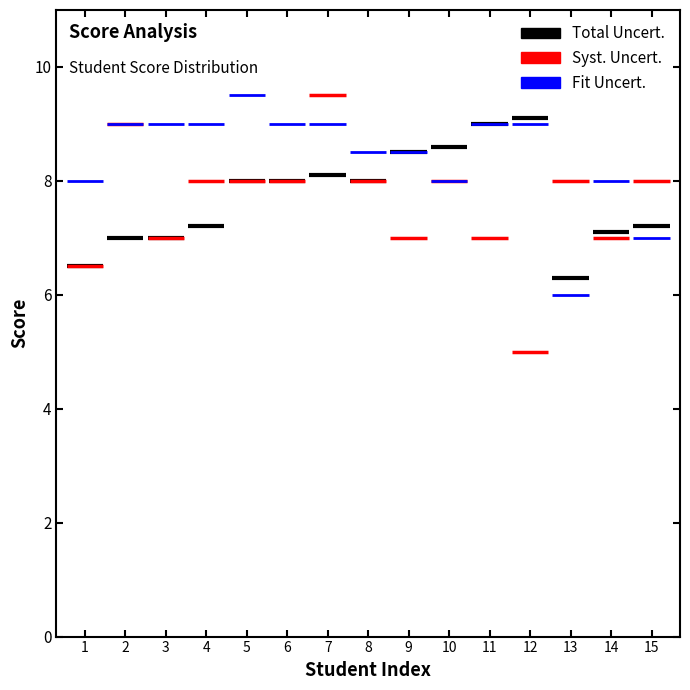

What are all the series names shown in the legend?

Total Uncert., Syst. Uncert., Fit Uncert.